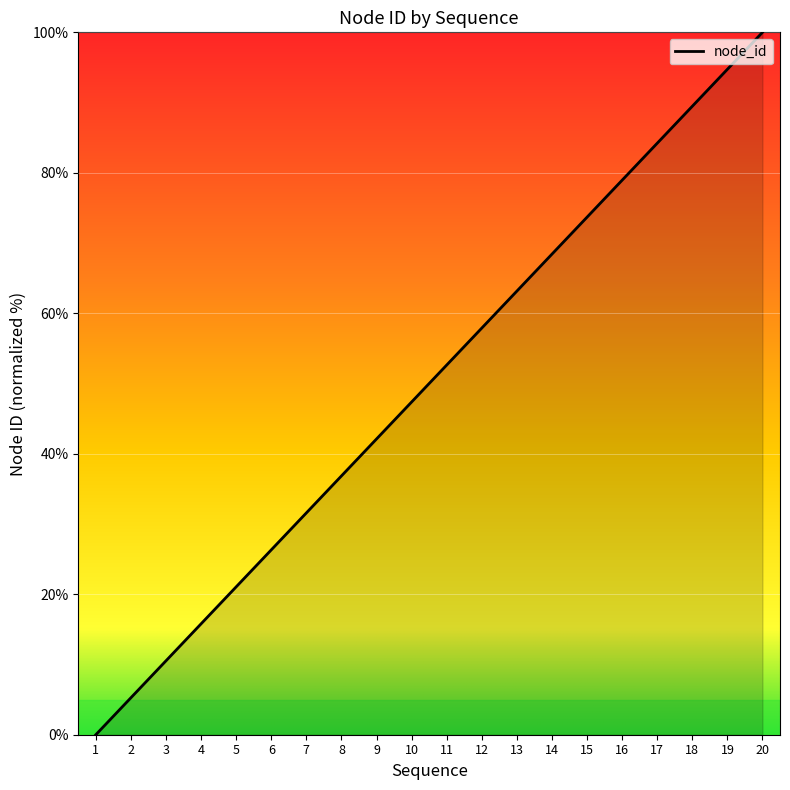

At which label does the data first exceed 52?

11